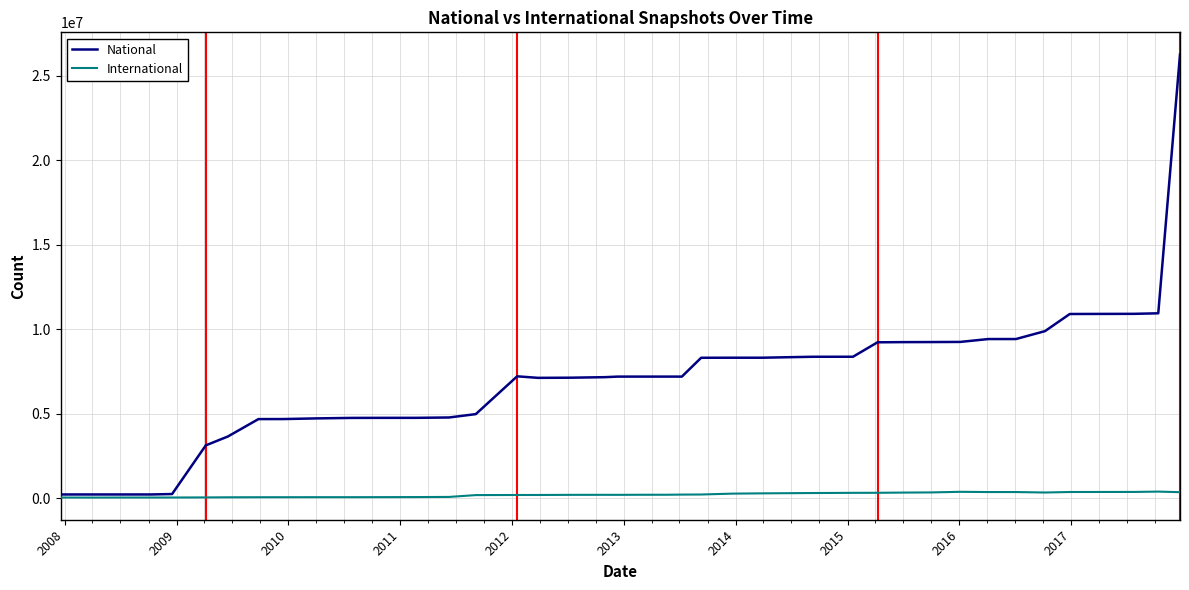

List the series in order of their peak value, highest first.

National, International